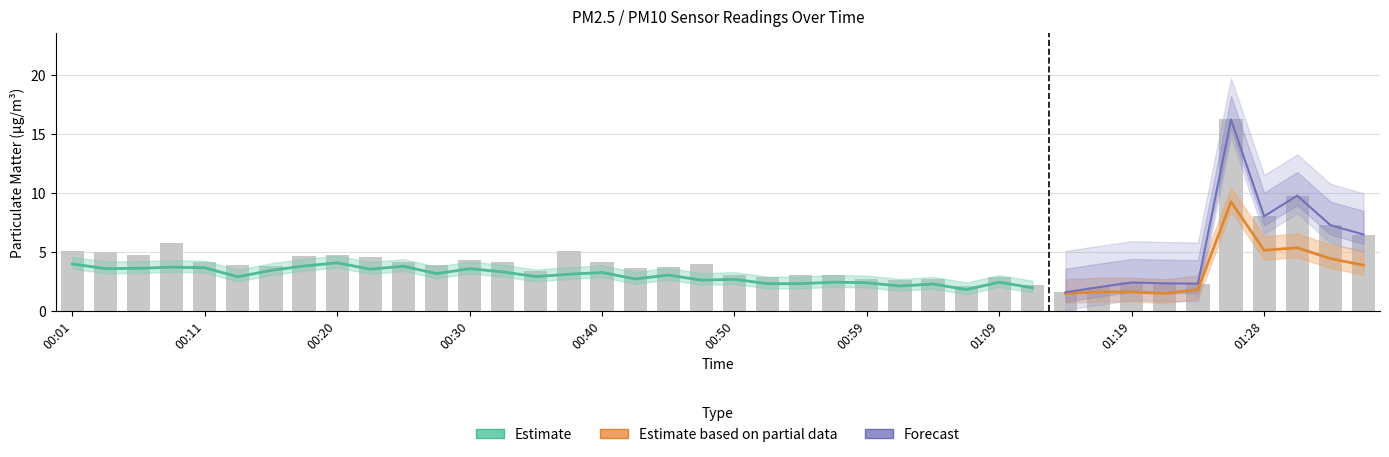

What is the approximate value at 00:52?

2.9